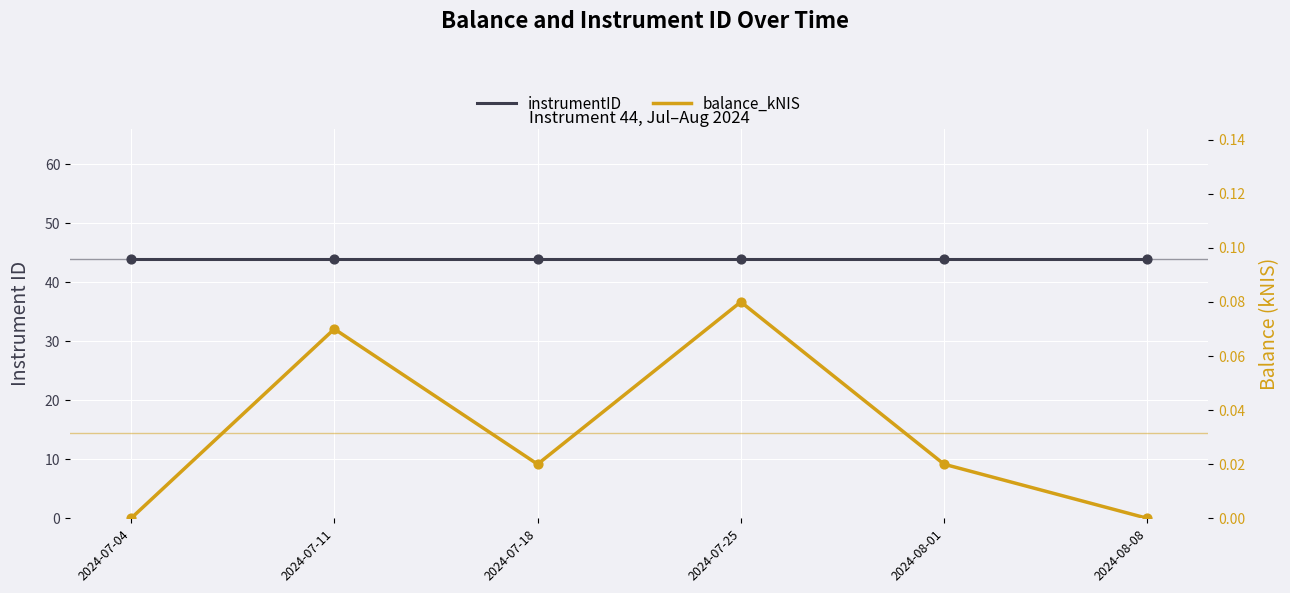

Which series has the largest Y range (max minus min)?

balance_kNIS